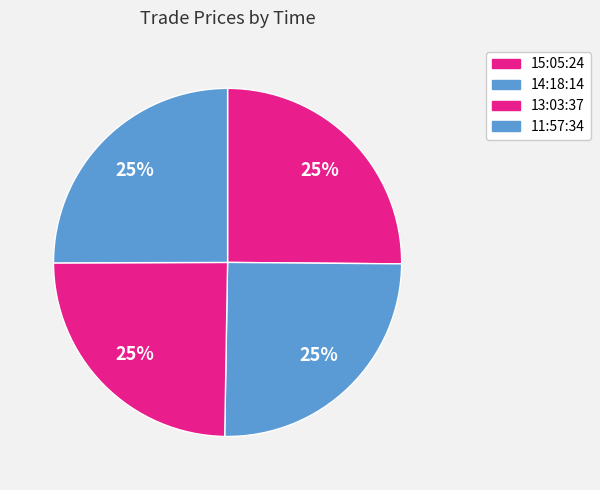

Is the sum of 14:18:14 and 13:03:37 greater than half?

No